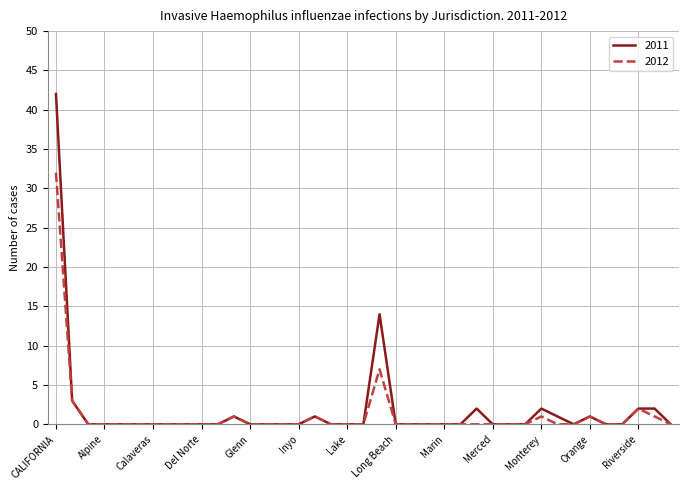

What is the maximum value for 2011?

42